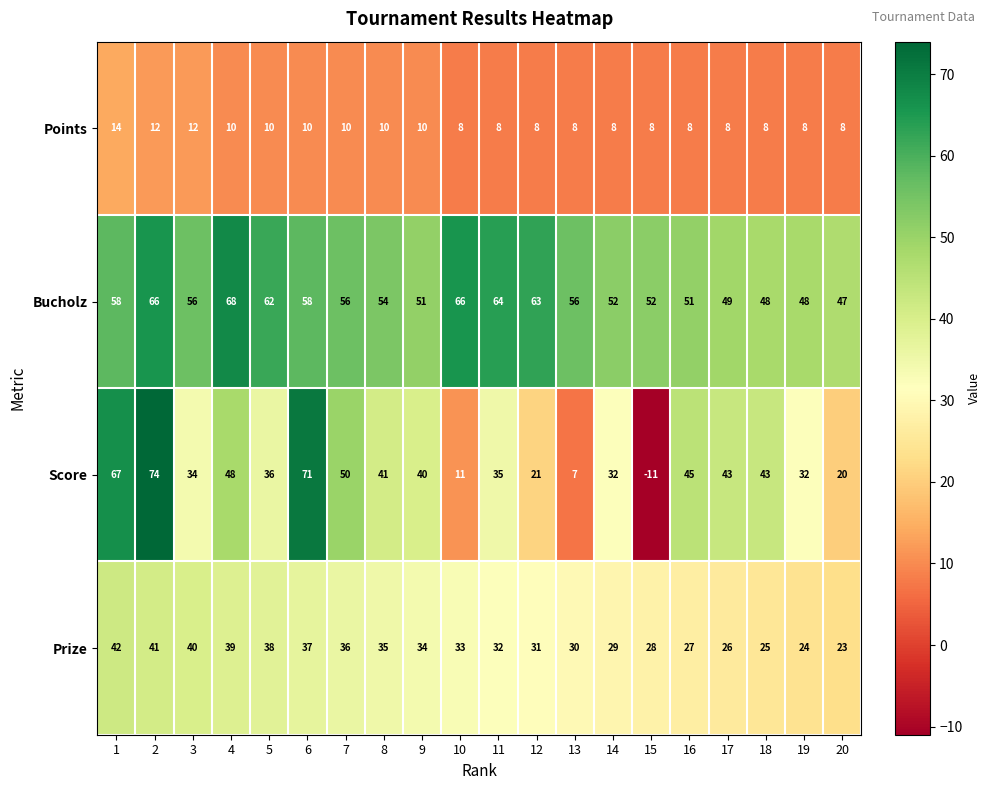

What is the difference between the Score values at 9 and 11?

5